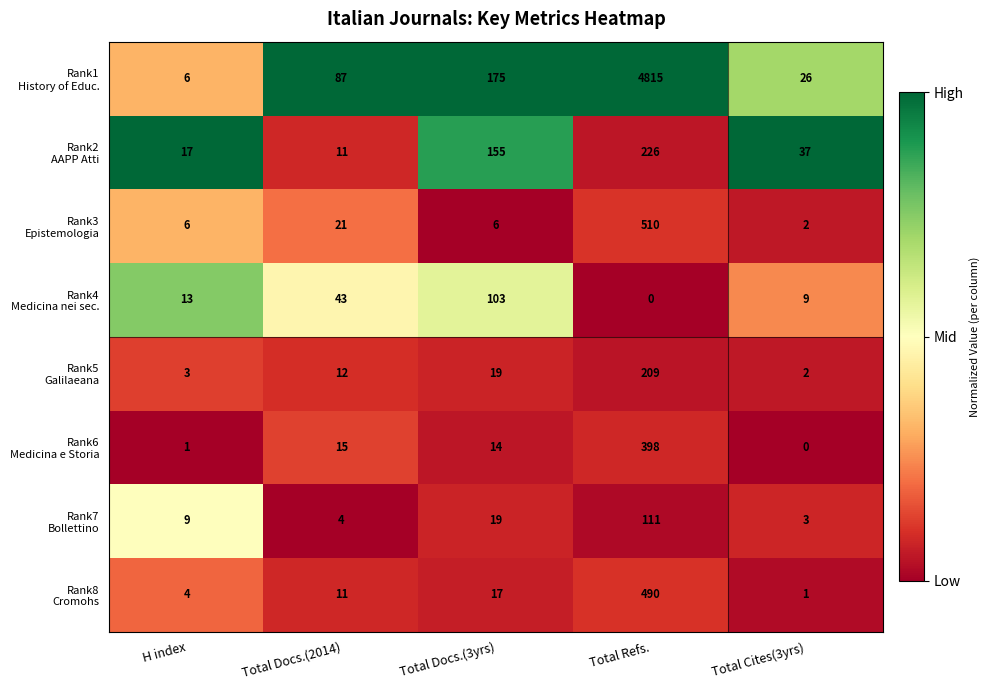

Which category has the highest value across all series?

Total Refs.